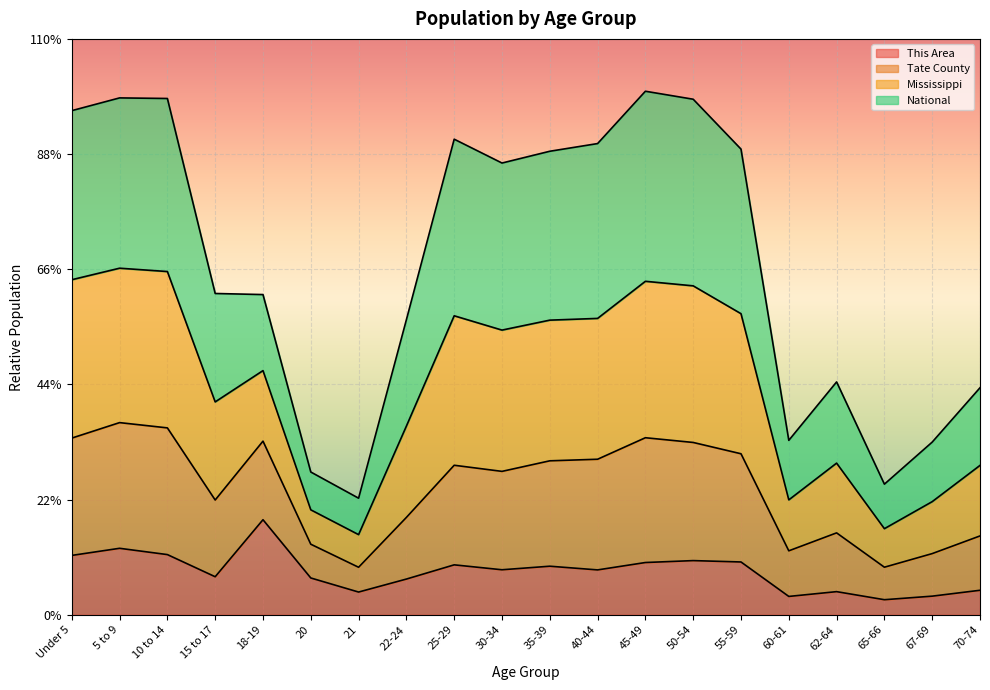

How many categories are shown in the chart?

20